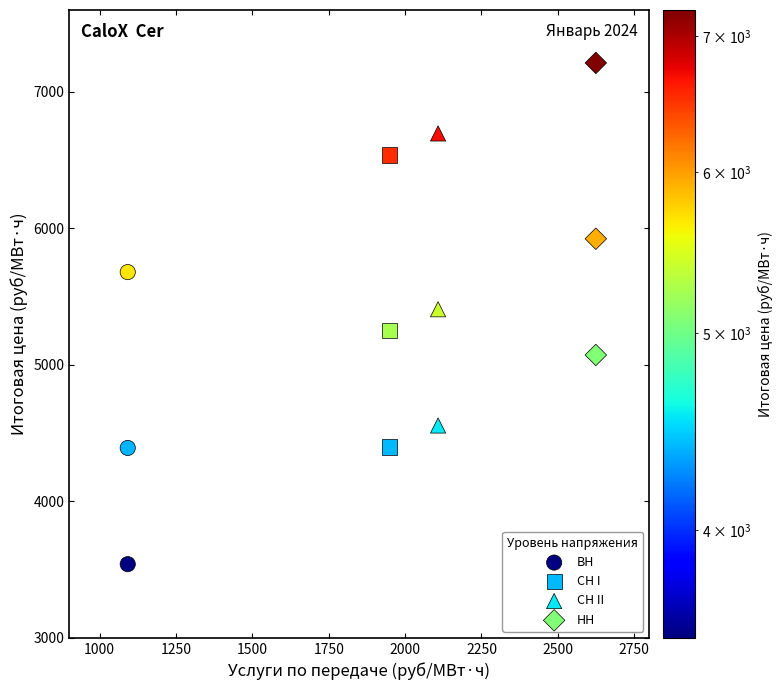

Which series contains the lowest Y value?

ВН